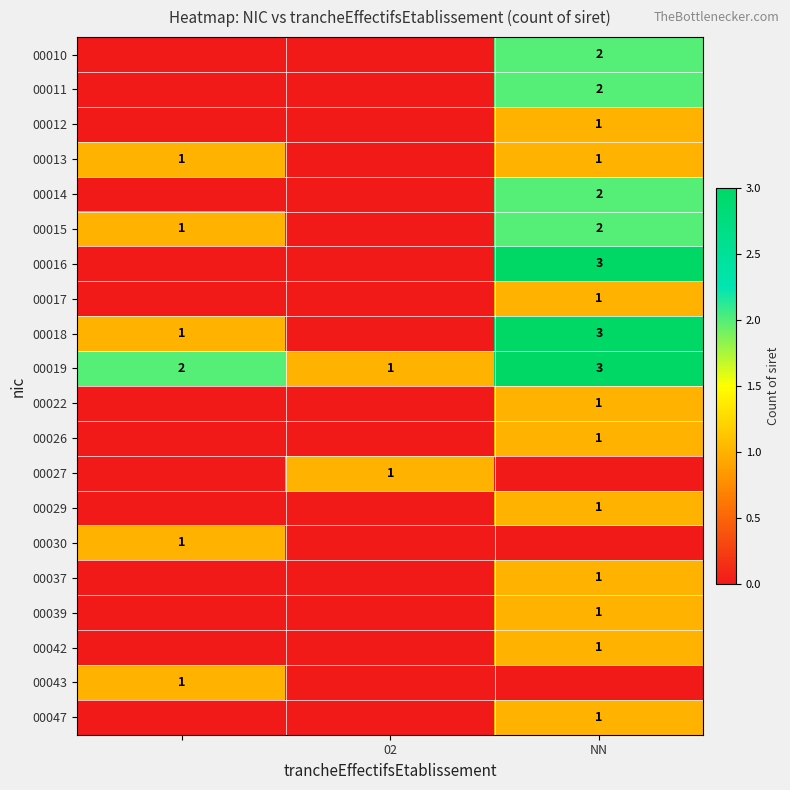

True or false: 00018 has a value of 4 at NN.

False